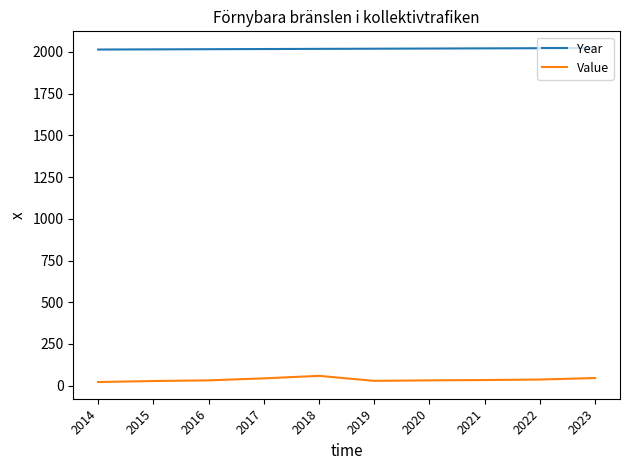

Which series has the largest total across all categories?

Year